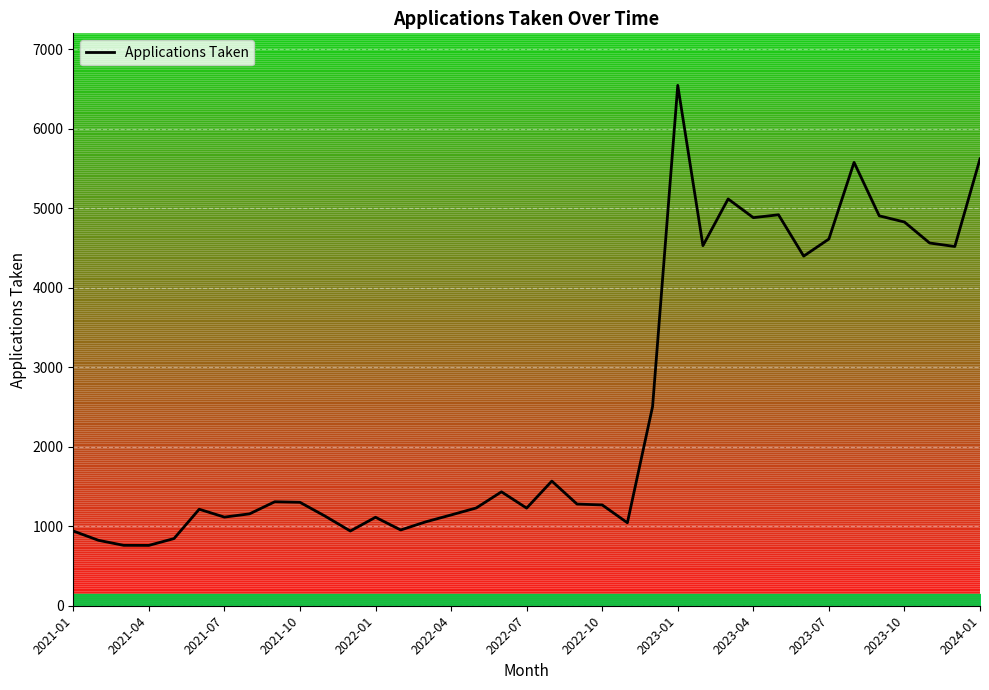

Is this an area chart (filled region under the line)?

No